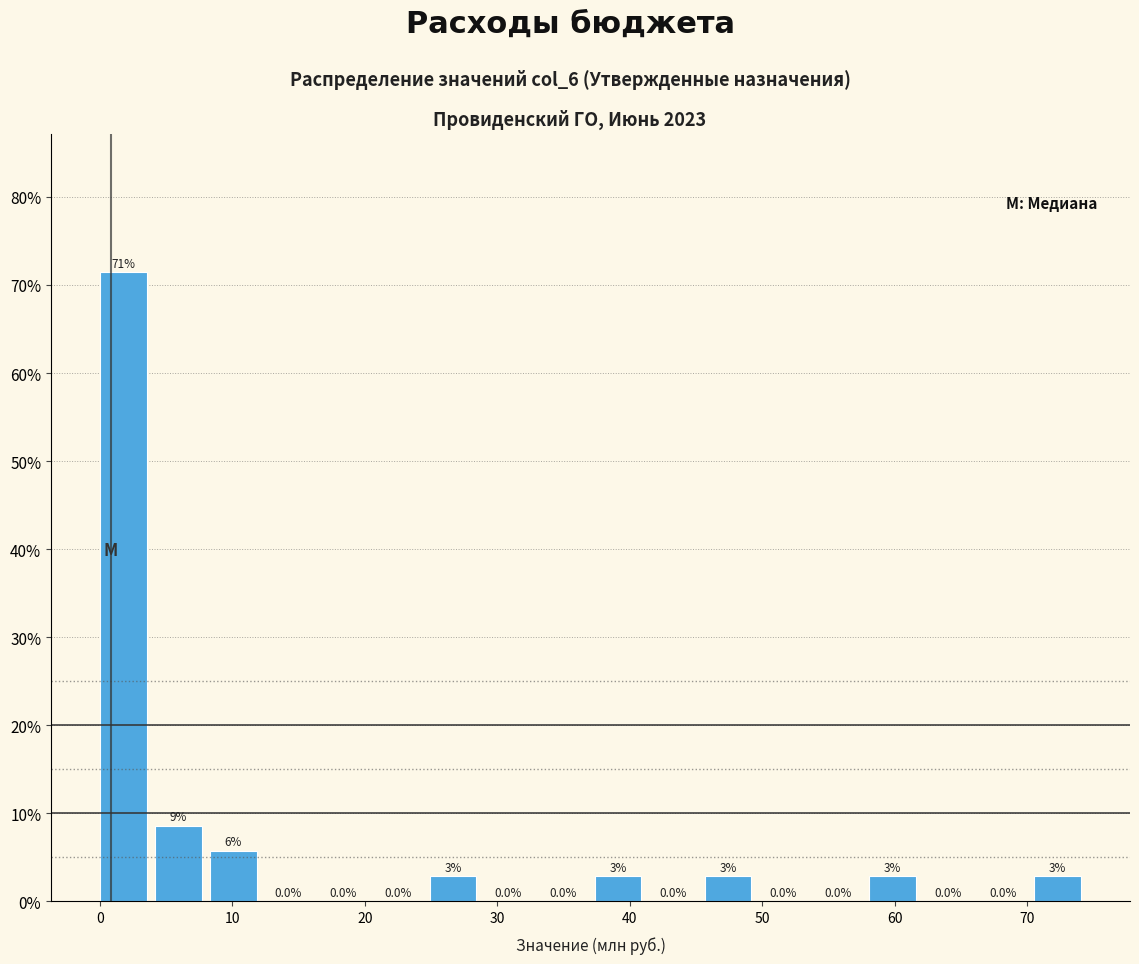

Over which range of the x-axis is the bar tallest?

0 to 4